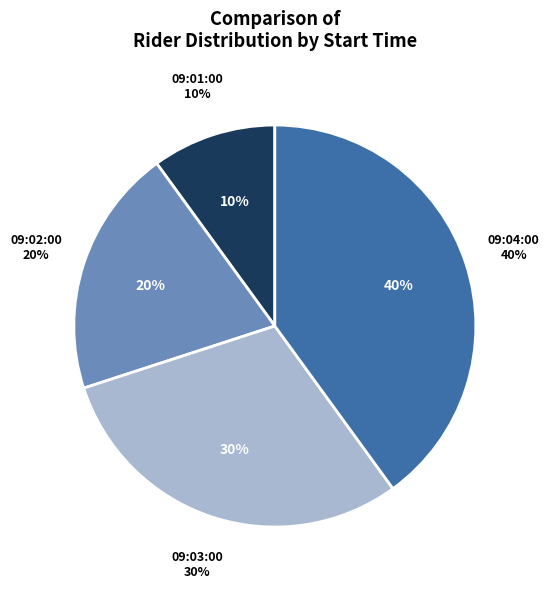

Which slice is the largest?

09:04:00